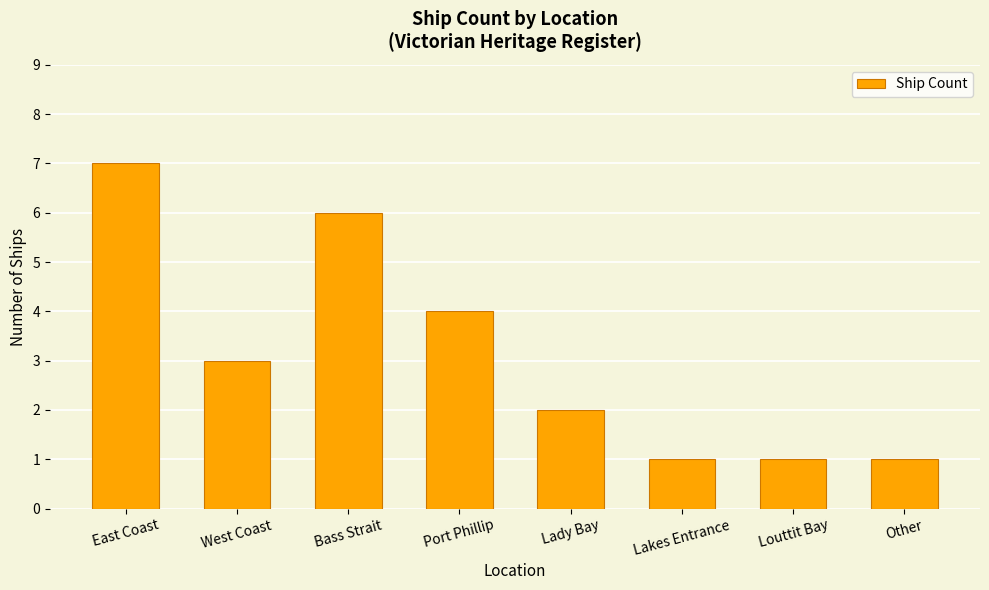

What is the value of the 1st bar from the left?

7